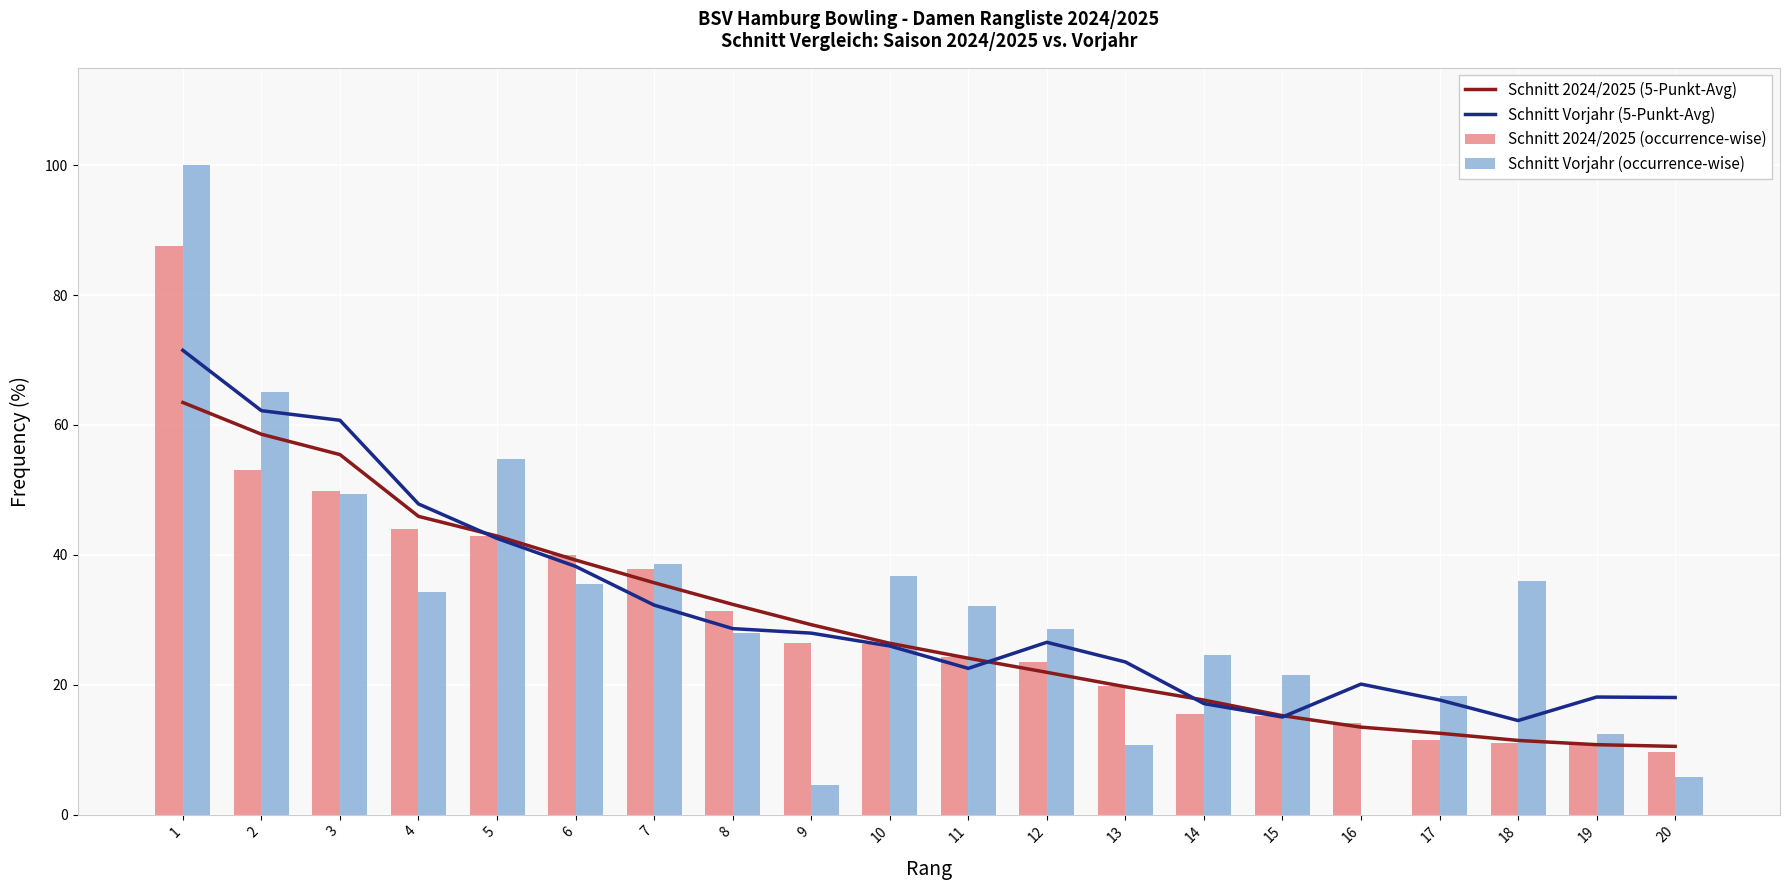

Reading right to left, transcribe all the data shown in this chart.

Schnitt 2024/2025 (5-Punkt-Avg): 10.5	10.8	11.4	12.5	13.5	15.2	17.6	19.7	21.9	24.1	26.4	29.2	32.4	35.7	39.2	42.9	45.9	55.4	58.6	63.5
Schnitt Vorjahr (5-Punkt-Avg): 18.0	18.1	14.5	17.6	20.1	15.0	17.1	23.5	26.5	22.5	26.0	27.9	28.6	32.3	38.2	42.5	47.8	60.7	62.2	71.5
Schnitt 2024/2025 (occurrence-wise): 9.6	10.9	11.0	11.5	14.0	15.1	15.6	19.9	23.6	24.3	26.2	26.4	31.3	37.9	39.9	42.9	43.9	49.9	53.0	87.5
Schnitt Vorjahr (occurrence-wise): 5.7	12.4	36.0	18.3	0.0	21.6	24.6	10.6	28.6	32.1	36.7	4.5	27.9	38.5	35.6	54.8	34.3	49.4	65.1	100.0